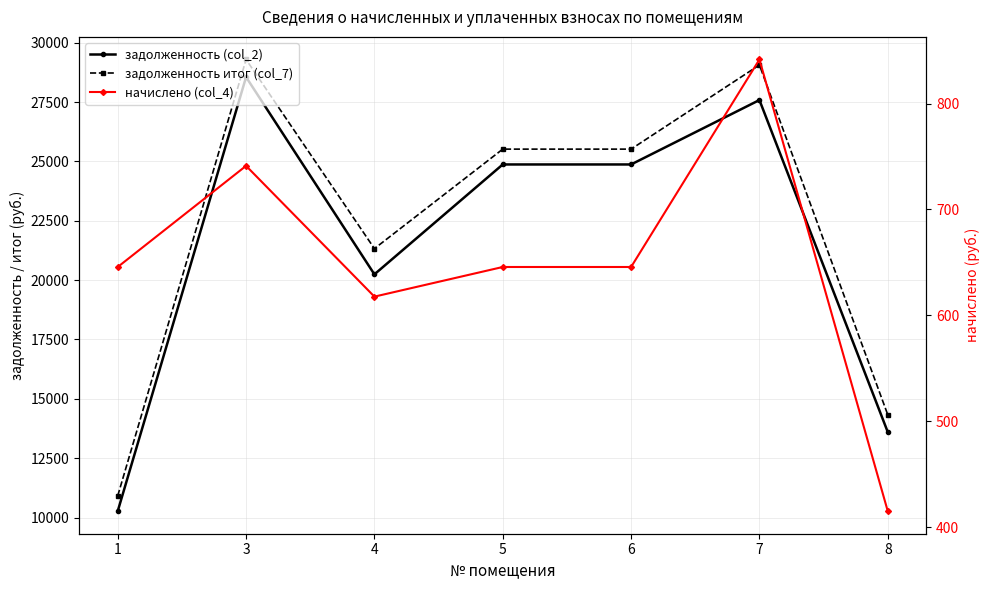

The начислено (col_4) series shows 645.6 at 6. True or false?

True